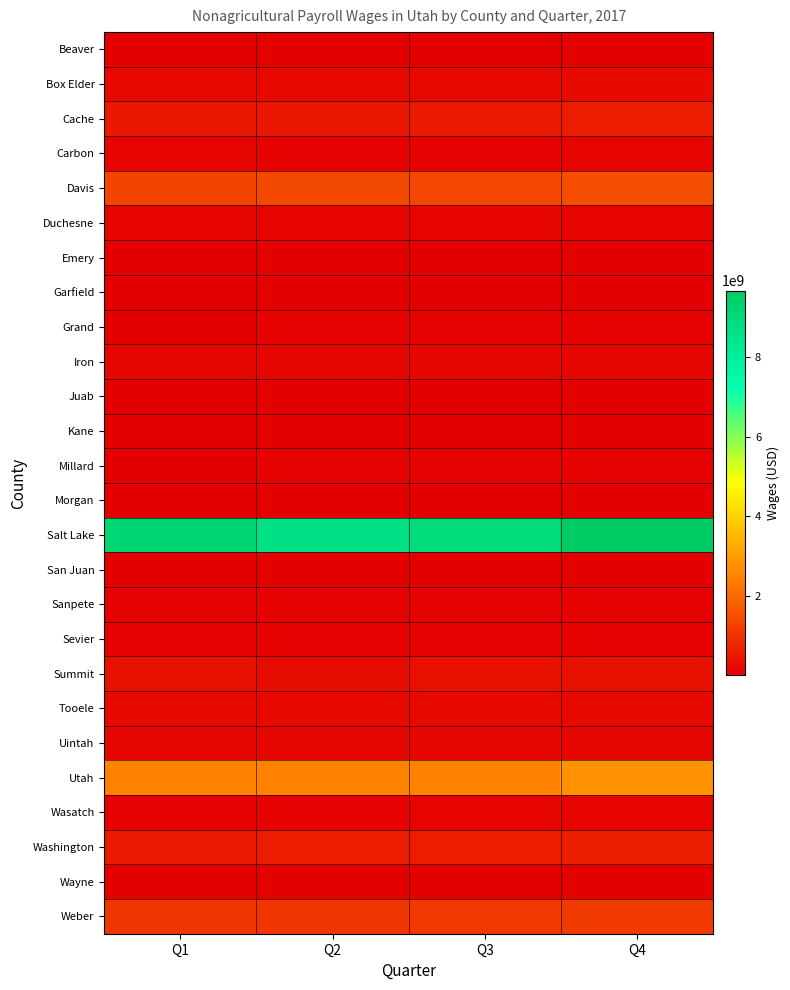

Which series has the largest total across all categories?

Salt Lake